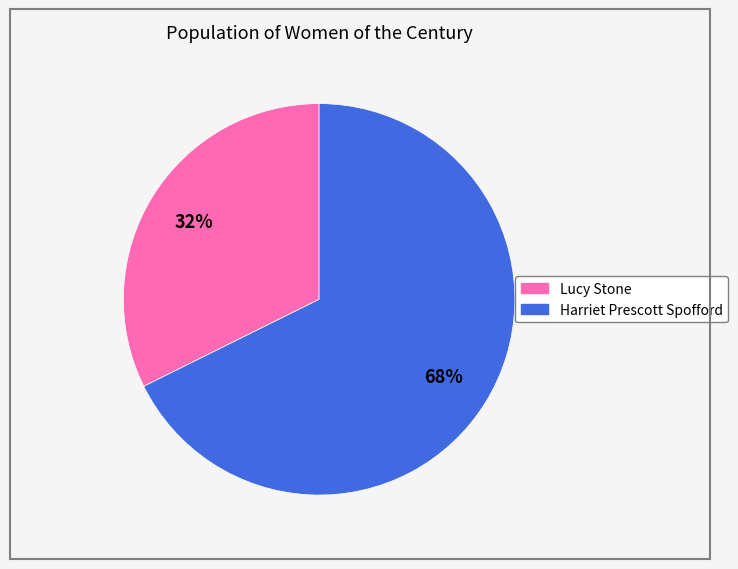

To the nearest percent, what percentage of the pie is Harriet Prescott Spofford?

68%